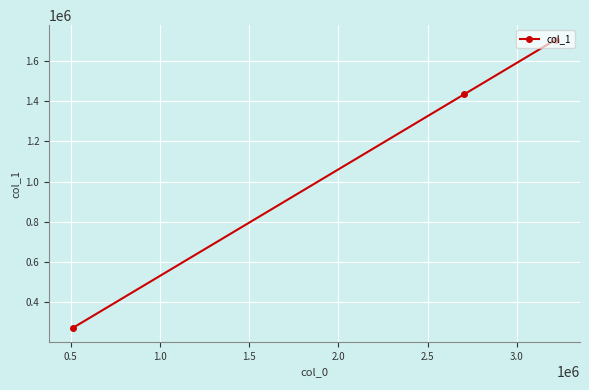

What is the value of the 3rd point from the left?

1706775.0